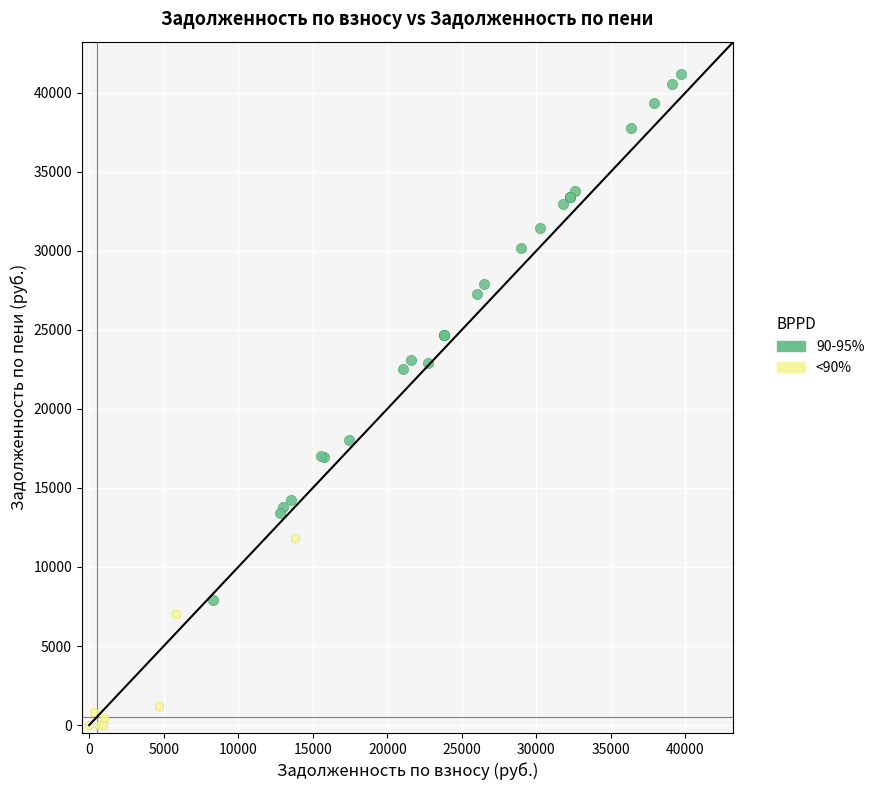

Which series contains the highest Y value?

90-95%